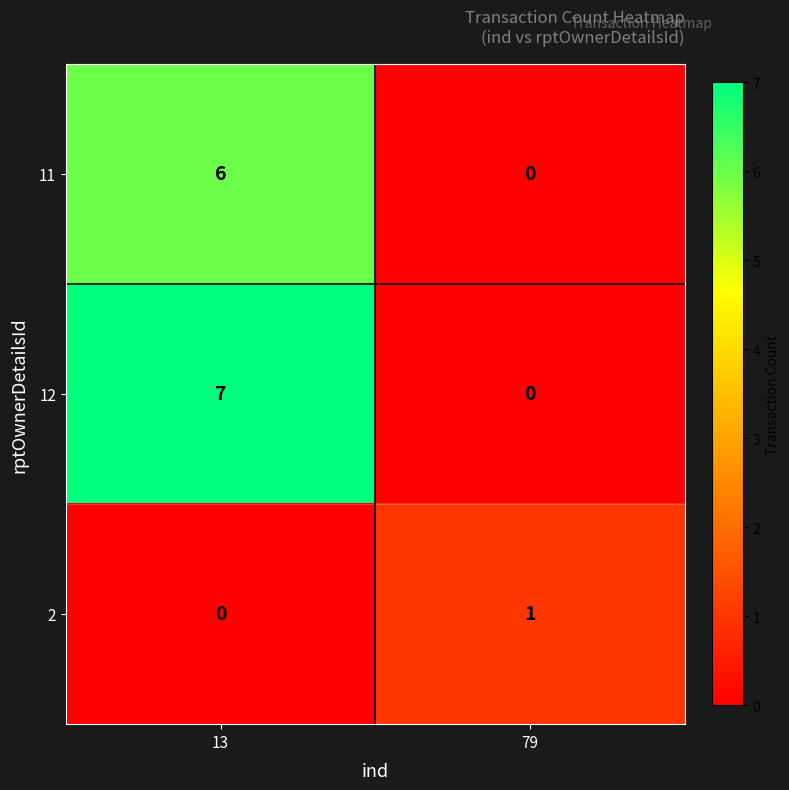

List the series in order of their overall mean, highest first.

12, 11, 2